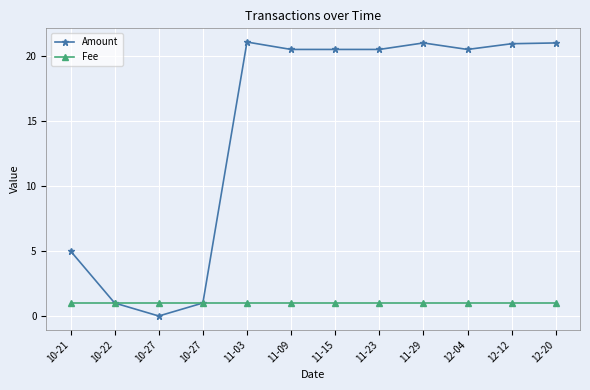

True or false: Amount and Fee cross at least once.

False